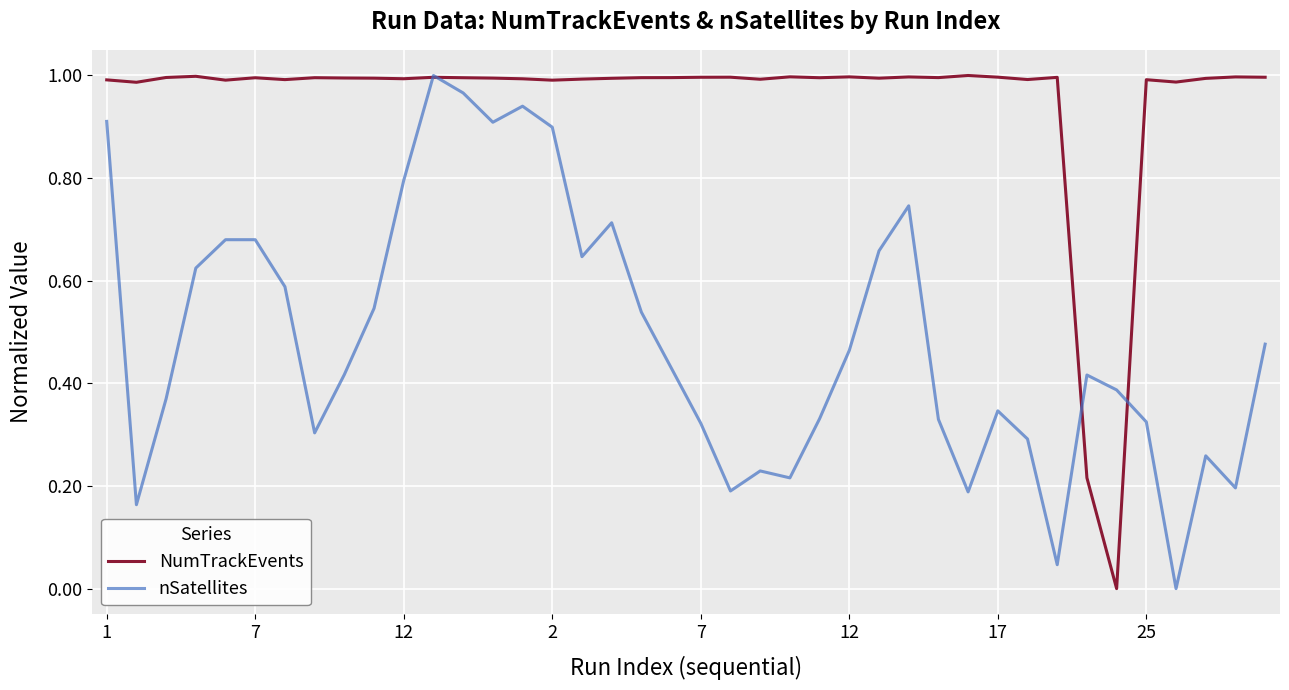

Which series has the largest total across all categories?

NumTrackEvents